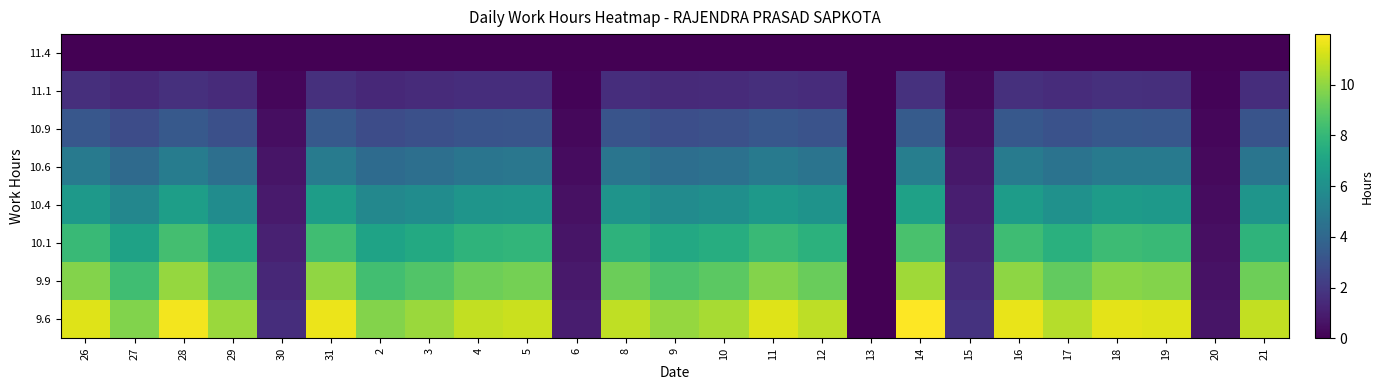

Which label corresponds to the largest value in the chart?

14